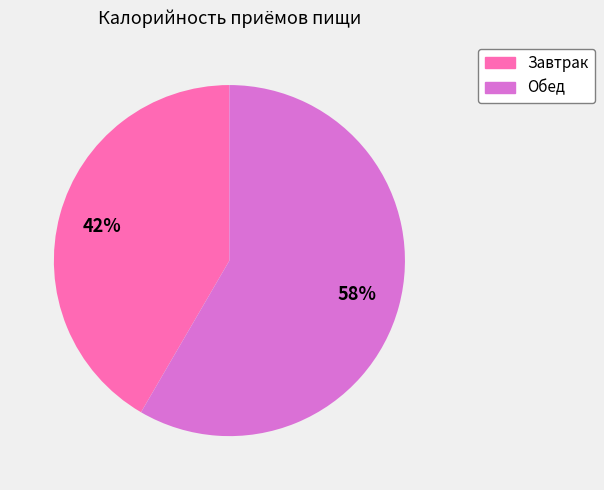

To the nearest percent, what portion does Обед represent?

58%